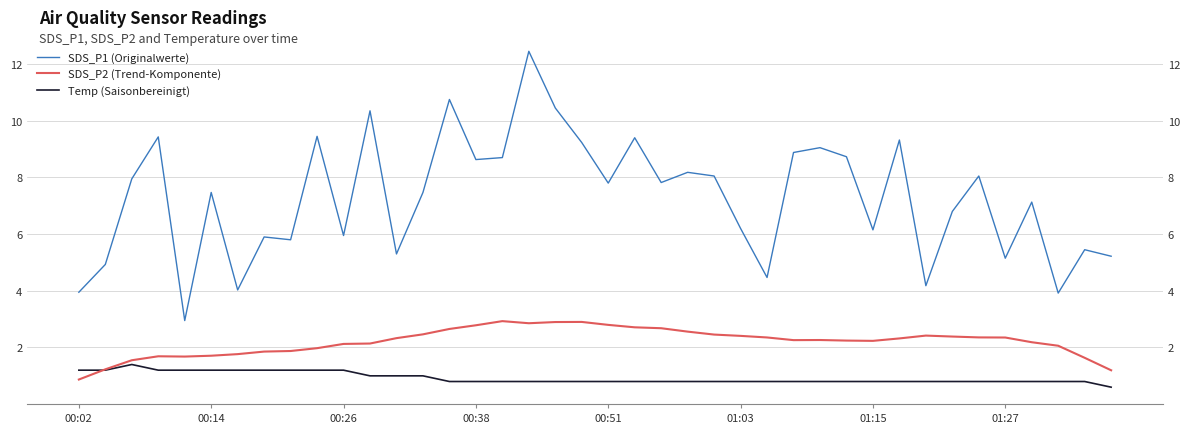

How many interior local peaks does the Temp (Saisonbereinigt) series have?

1